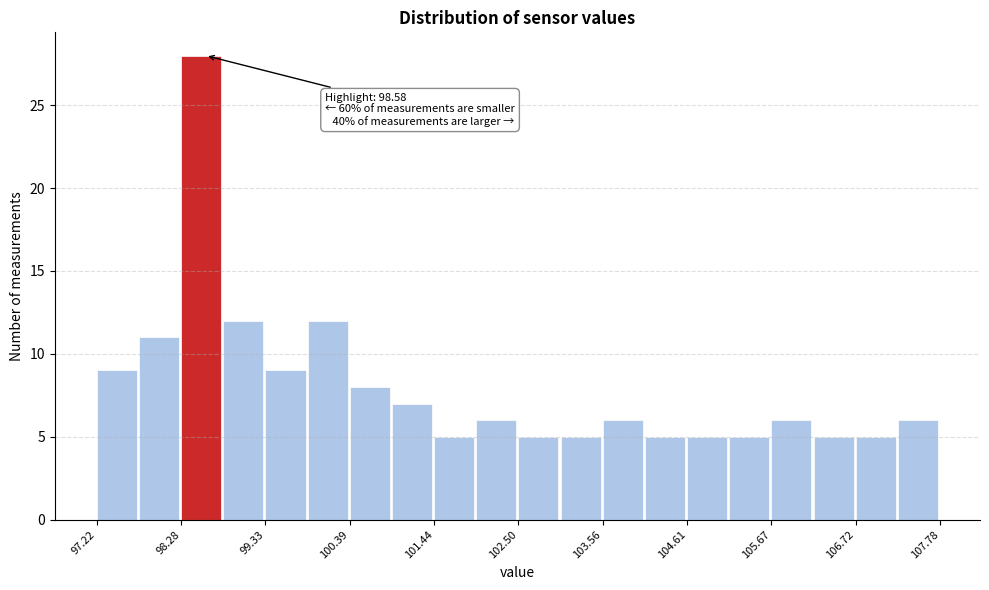

Read against the x-axis, roughly where is the centre of the tallest bar?

98.6